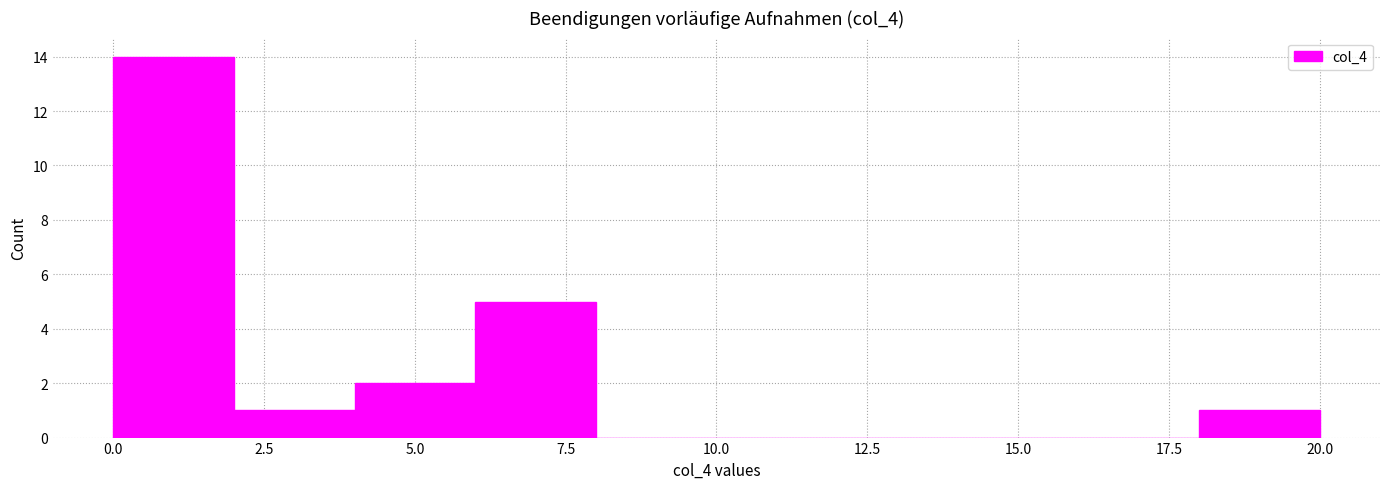

What is the height of the bar covering 6 to 8 on the x-axis? The values are not printed on the chart, so give them approximately, as read against the axis.

5